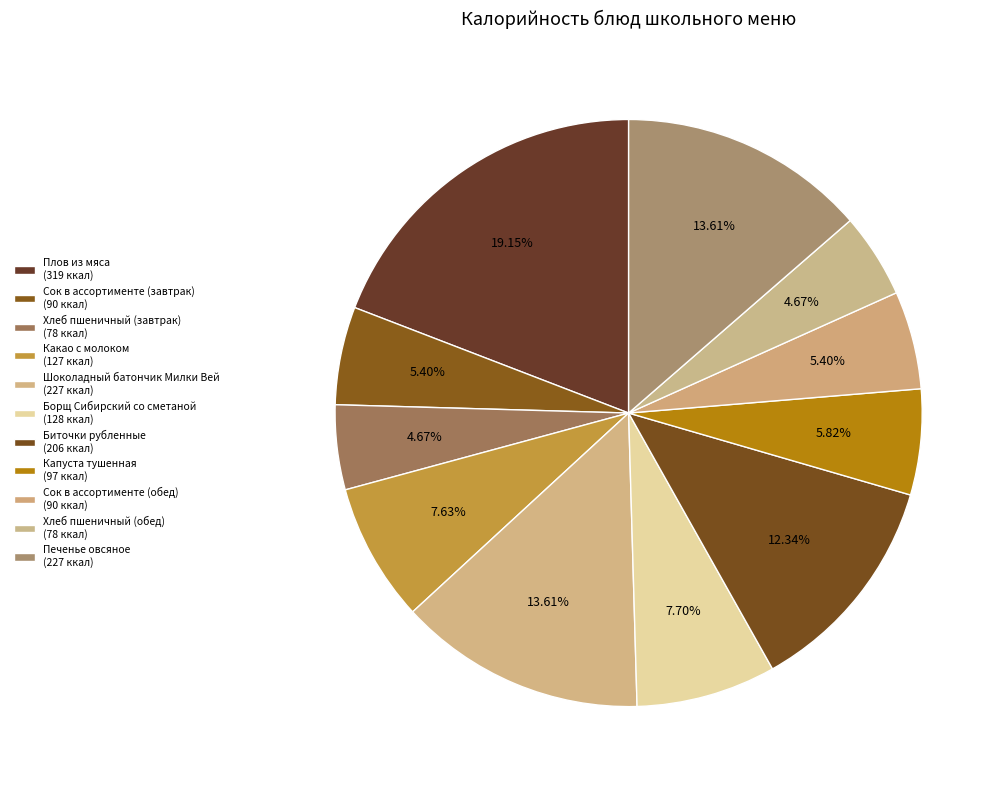

Rank the categories by value from lowest to highest.

Хлеб пшеничный (завтрак), Хлеб пшеничный (обед), Сок в ассортименте (завтрак), Сок в ассортименте (обед), Капуста тушенная, Какао с молоком, Борщ Сибирский со сметаной, Биточки рубленные, Шоколадный батончик Милки Вей, Печенье овсяное, Плов из мяса